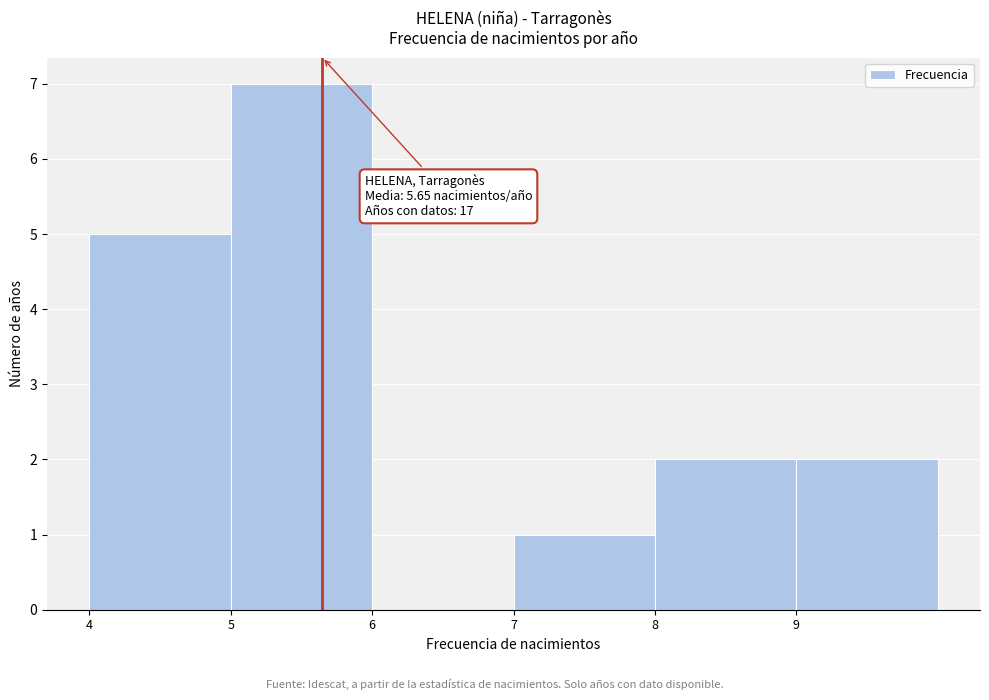

Over which range of the x-axis is the bar tallest?

5 to 6